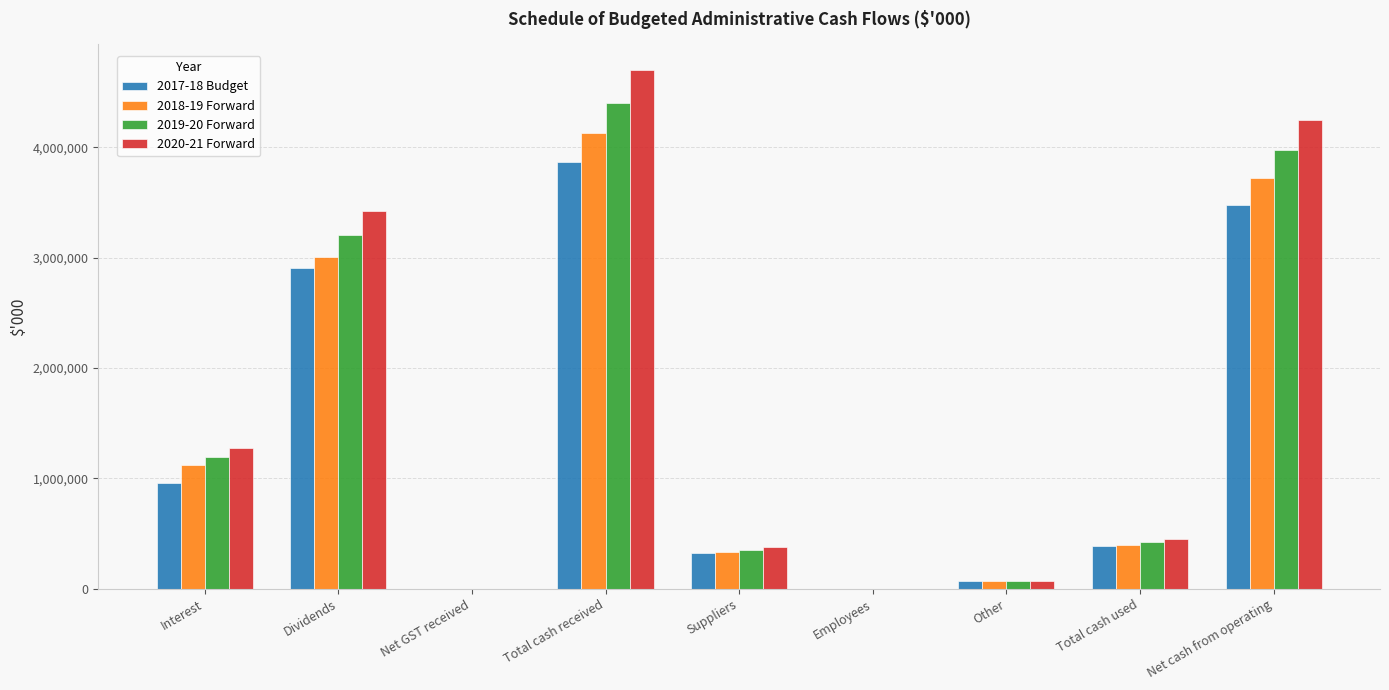

Which label corresponds to the largest value in the chart?

Total cash received